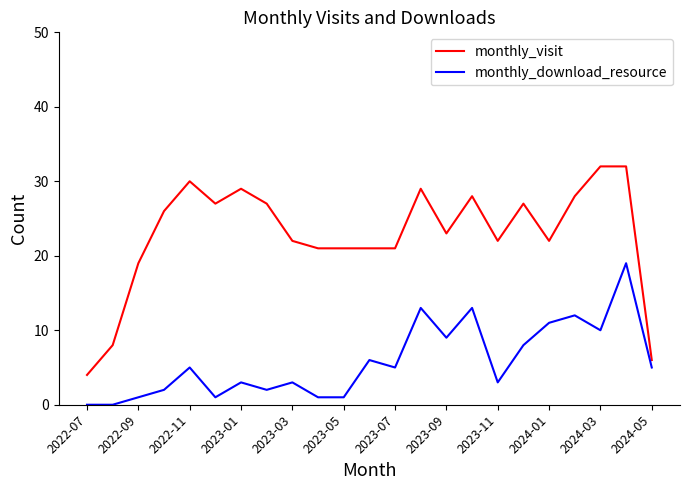

True or false: monthly_download_resource and monthly_visit intersect in this chart.

False